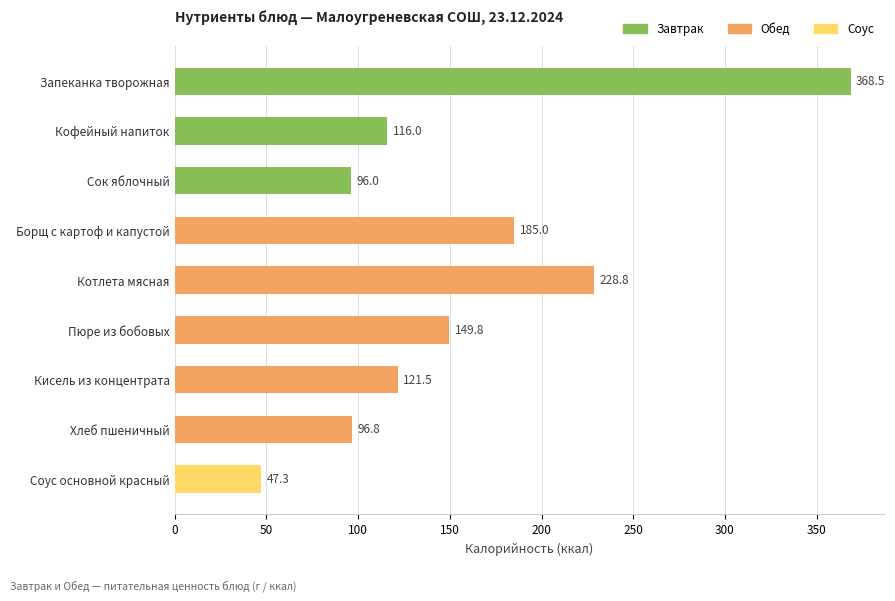

What is the difference between the second highest and minimum values?

181.4